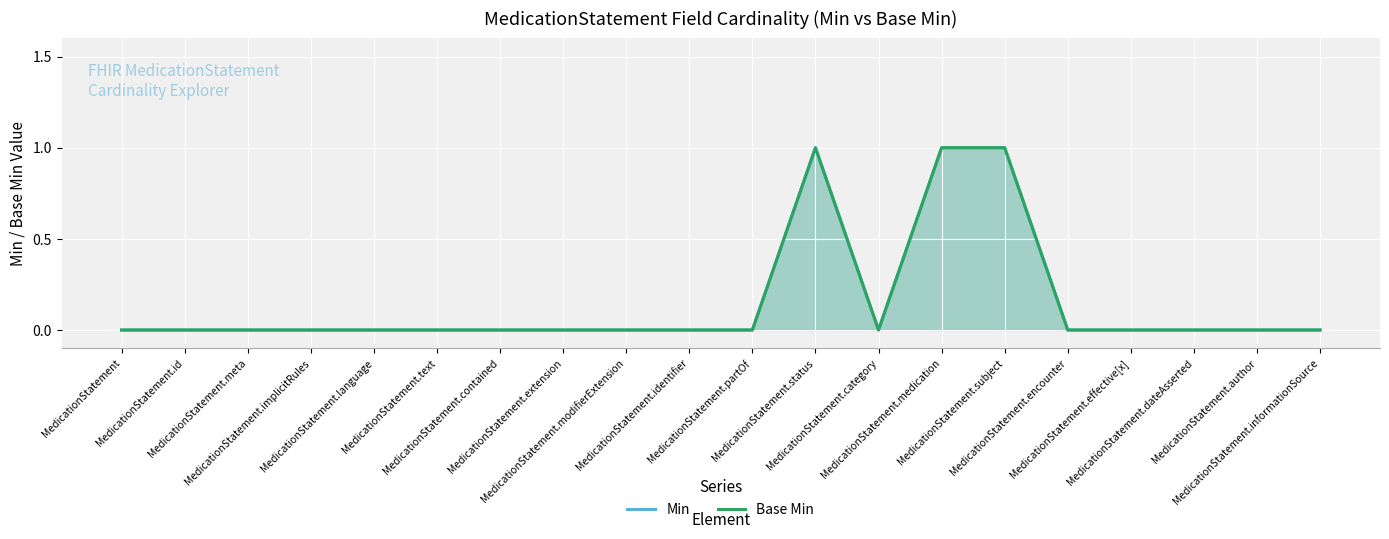

What position from the right is MedicationStatement.dateAsserted?

3